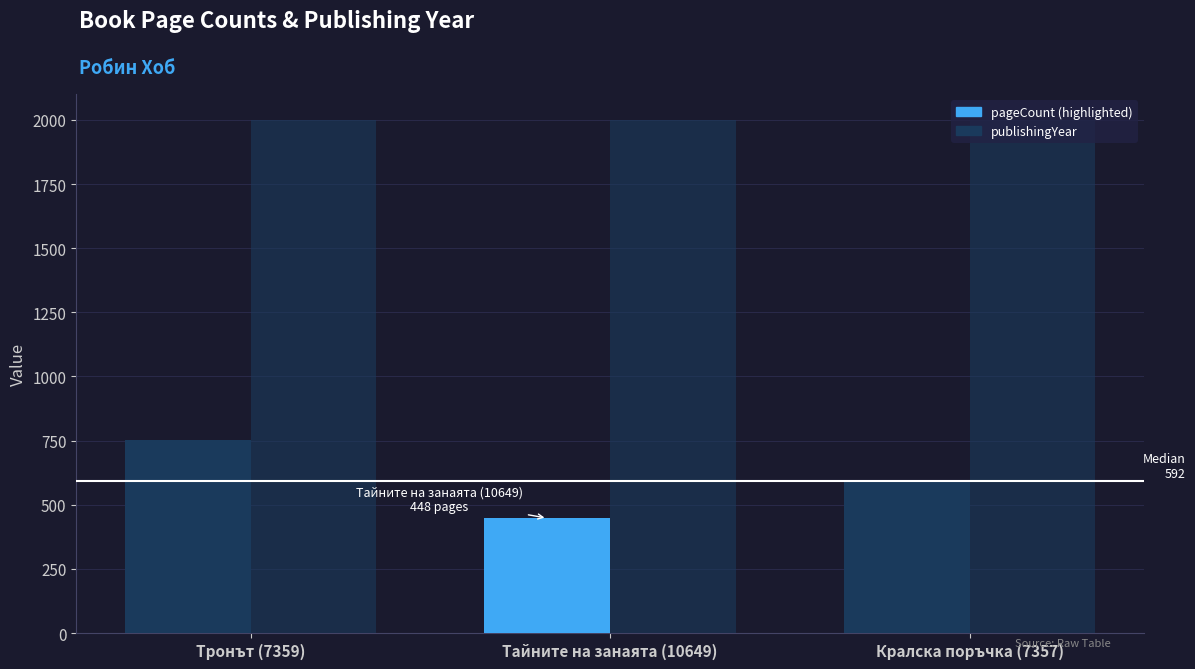

What is the difference between the highest and lowest values at Кралска поръчка (7357)?

1409